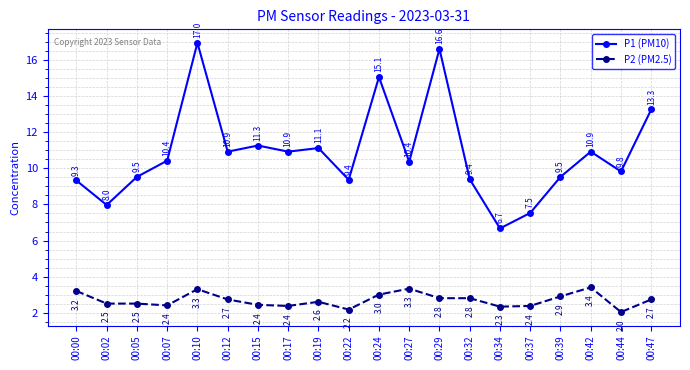

What is the value of the P1 (PM10) point at the 14th from the left?

9.4